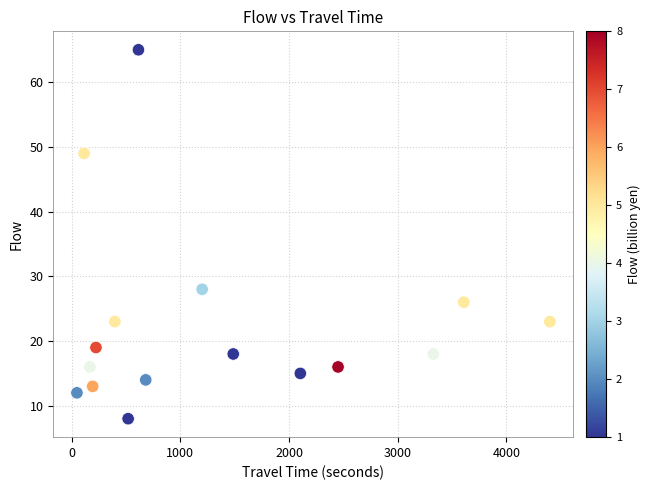

What is the range of X values (max minus min)?

4350